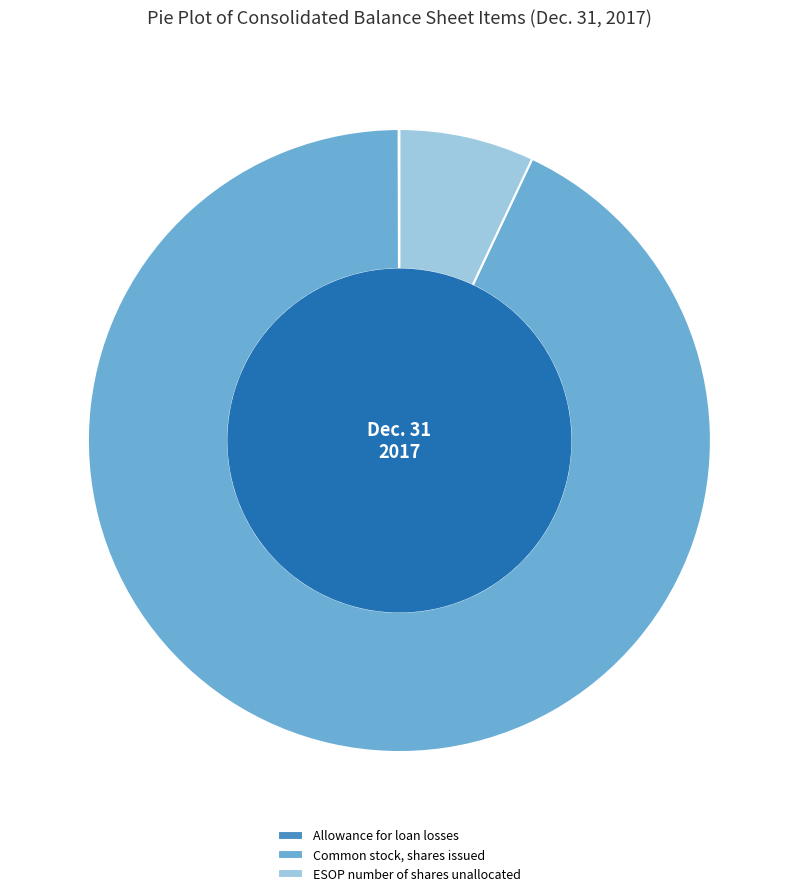

What is the largest slice in the pie chart?

Common stock, shares issued